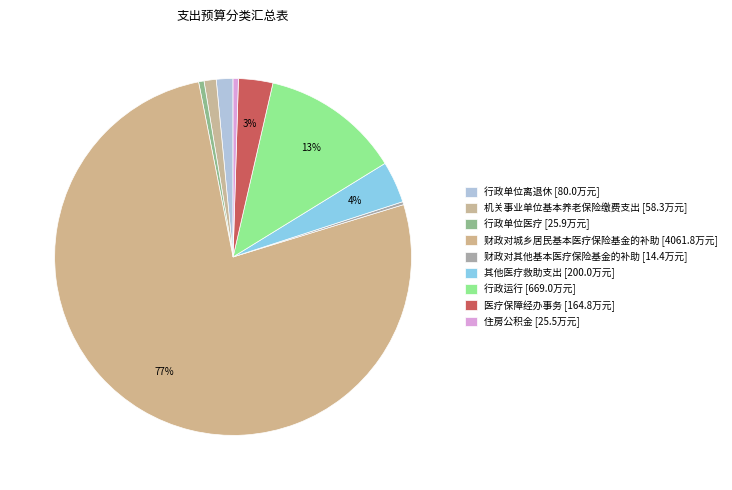

How many segments does this pie chart have?

9